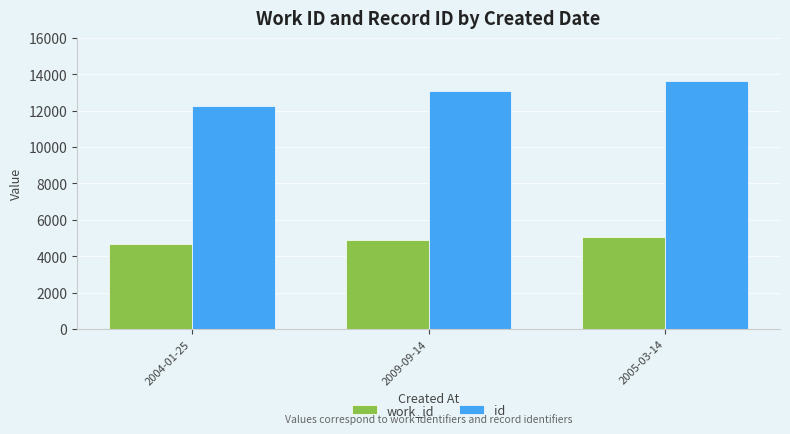

Is the value of id at 2005-03-14 greater than the value of work_id at 2009-09-14?

Yes